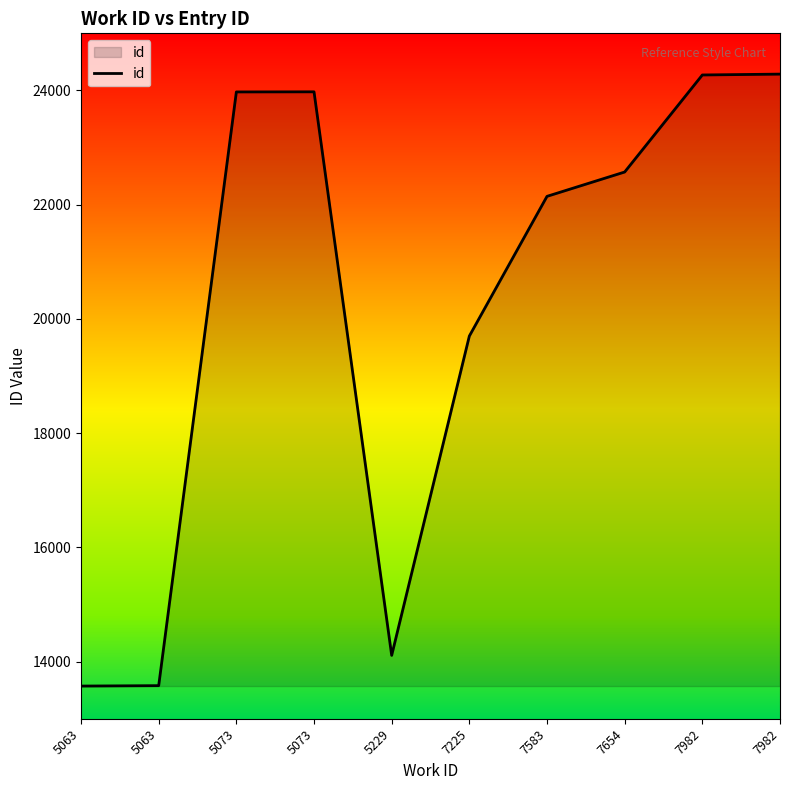

The value at 5073 is 11407. True or false?

False